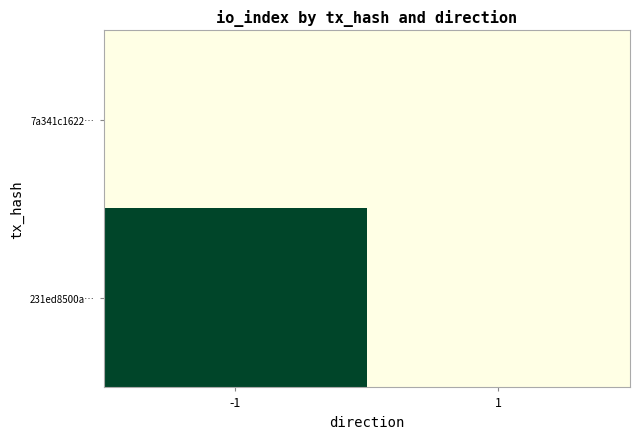

List the series in order of their overall mean, highest first.

231ed8500a…, 7a341c1622…